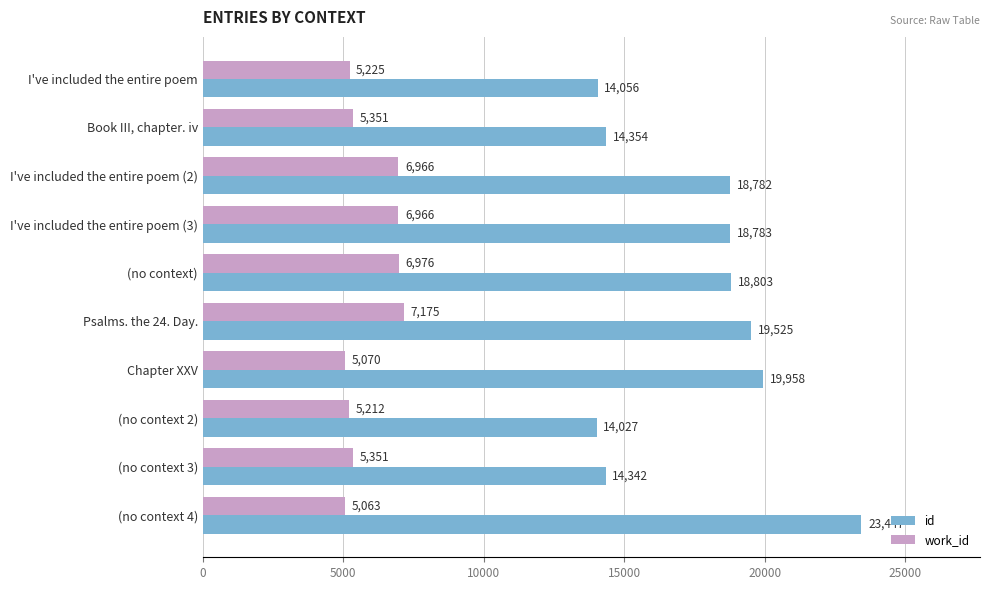

At how many categories does at least one series exceed 14743?

6